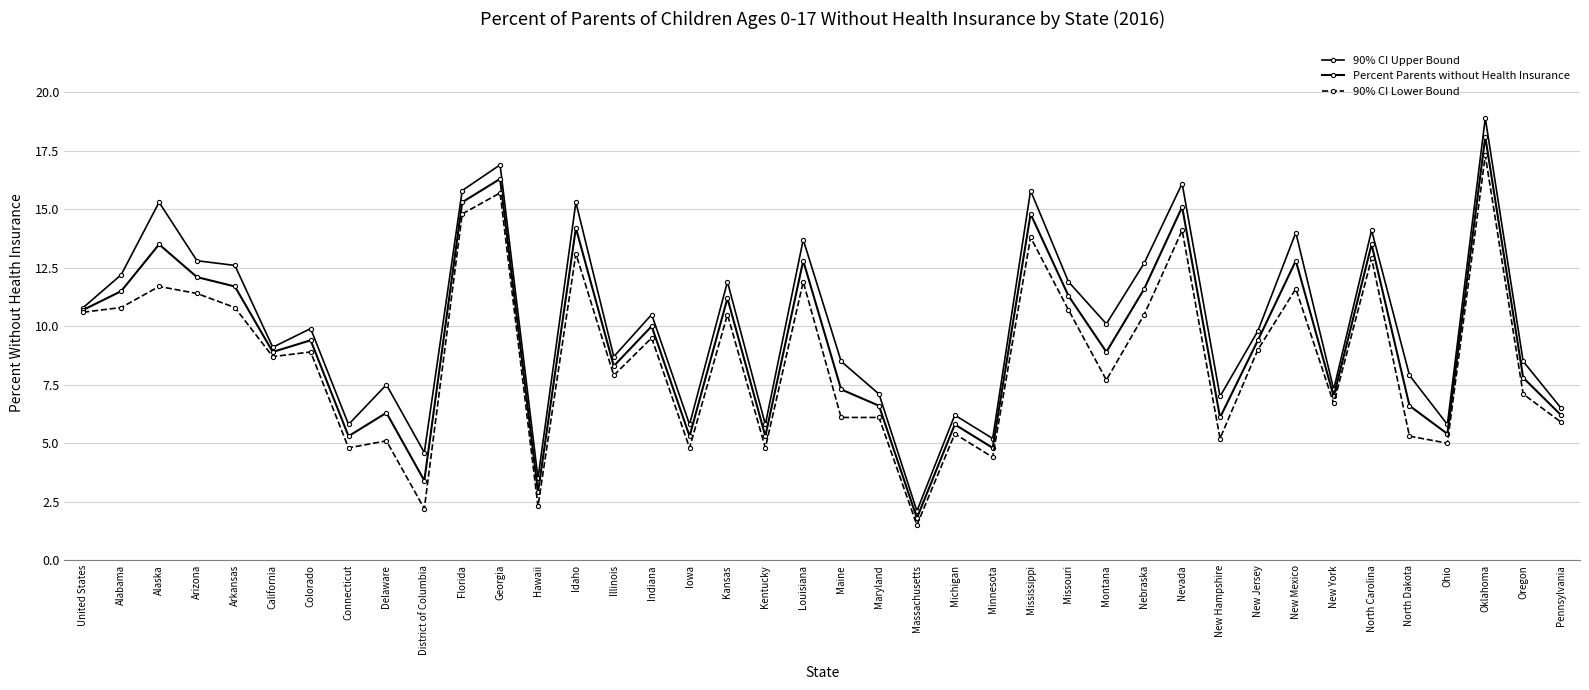

Reading left to right, list all the values displayed in this chart.

90% CI Upper Bound: 10.8	12.2	15.3	12.8	12.6	9.1	9.9	5.8	7.5	4.6	15.8	16.9	3.5	15.3	8.7	10.5	5.8	11.9	5.8	13.7	8.5	7.1	2.1	6.2	5.2	15.8	11.9	10.1	12.7	16.1	7.0	9.8	14.0	7.3	14.1	7.9	5.8	18.9	8.5	6.5
Percent Parents without Health Insurance: 10.7	11.5	13.5	12.1	11.7	8.9	9.4	5.3	6.3	3.4	15.3	16.3	2.9	14.2	8.3	10.0	5.3	11.2	5.3	12.8	7.3	6.6	1.8	5.8	4.8	14.8	11.3	8.9	11.6	15.1	6.1	9.4	12.8	7.0	13.5	6.6	5.4	18.1	7.8	6.2
90% CI Lower Bound: 10.6	10.8	11.7	11.4	10.8	8.7	8.9	4.8	5.1	2.2	14.8	15.7	2.3	13.1	7.9	9.5	4.8	10.5	4.8	11.9	6.1	6.1	1.5	5.4	4.4	13.8	10.7	7.7	10.5	14.1	5.2	9.0	11.6	6.7	12.9	5.3	5.0	17.3	7.1	5.9